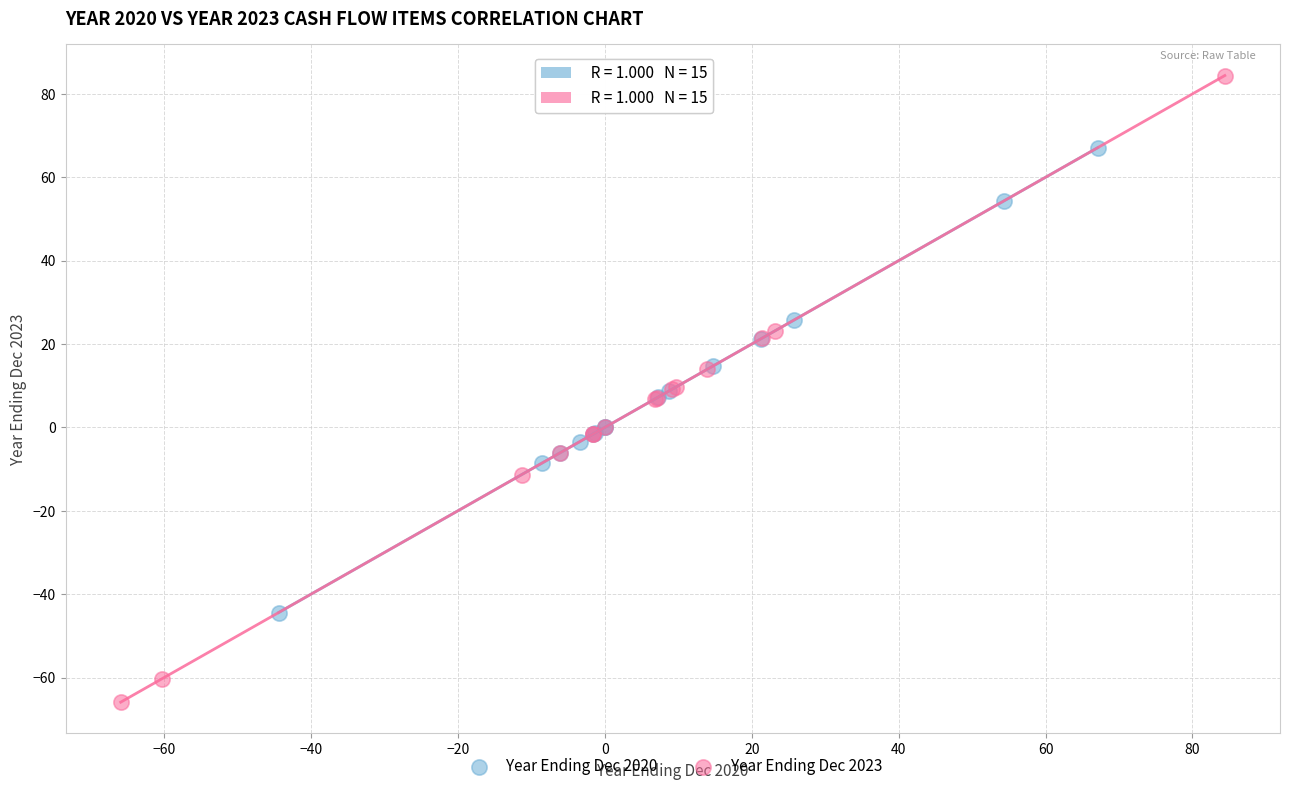

Which series reaches the maximum Y coordinate?

Year Ending Dec 2023